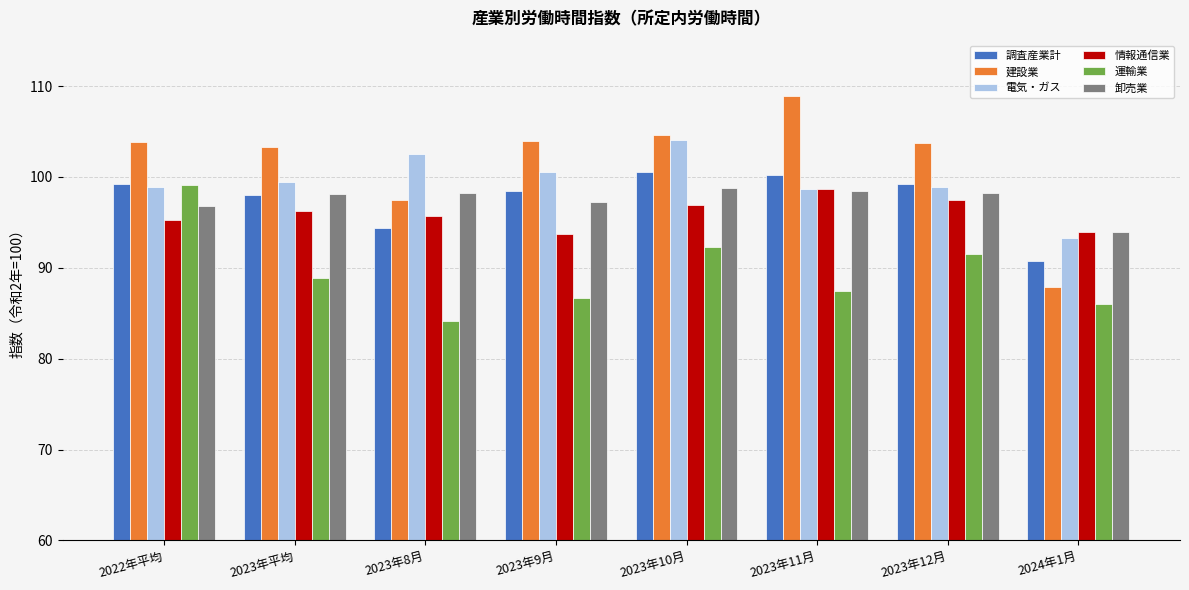

Which series has the largest total across all categories?

建設業